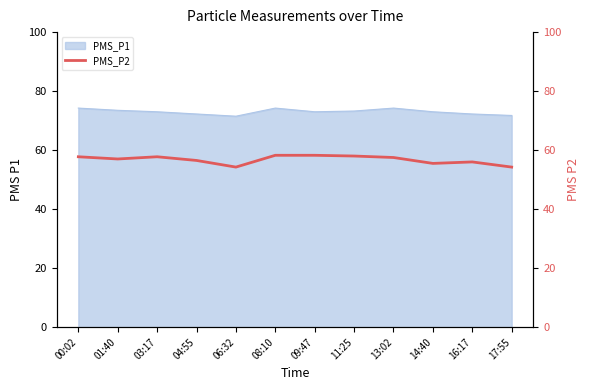

The value of PMS_P1 at 08:10 is 74.2. True or false?

True